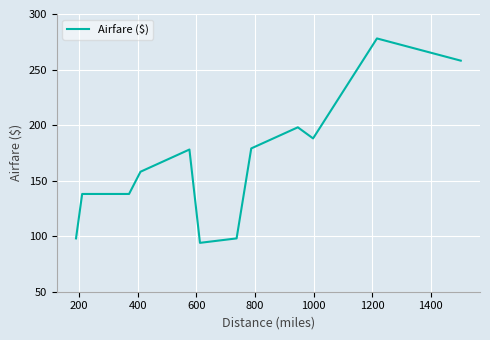

Reading right to left, list all the values displayed in this chart.

258	278	188	198	179	98	94	178	158	138	138	98